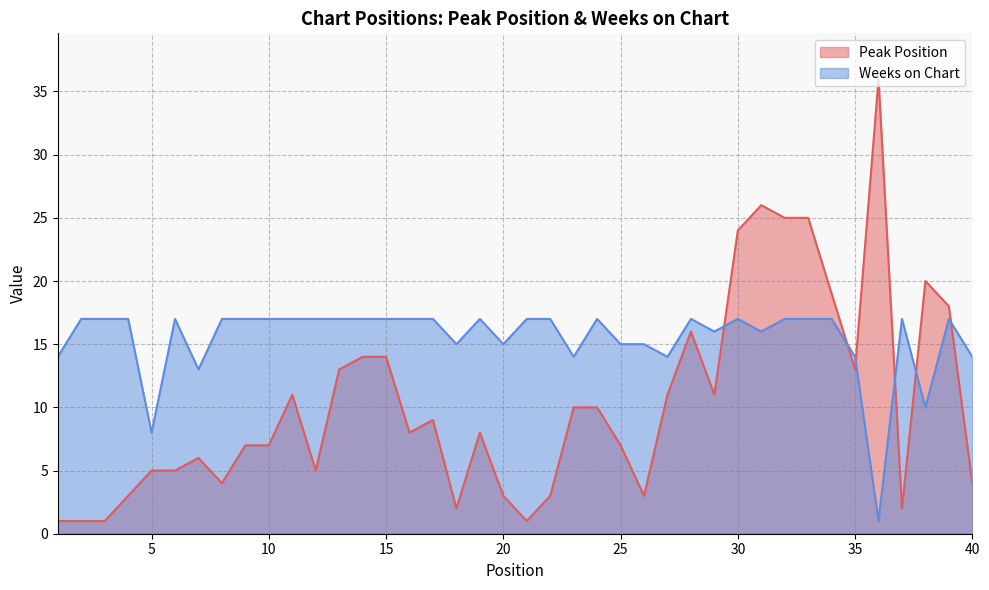

True or false: Peak Position and Weeks on Chart cross at least once.

True